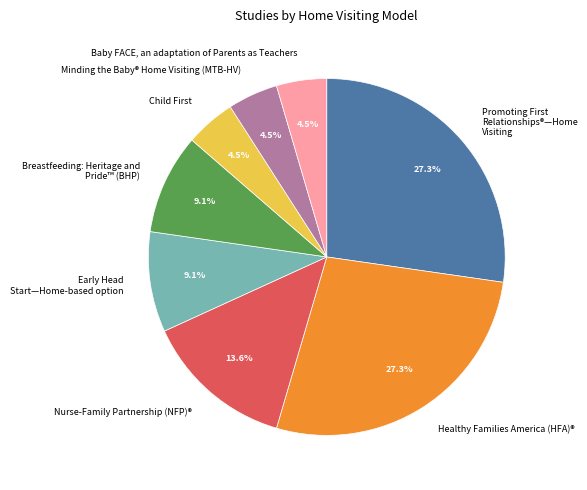

How much of the chart is everything except Baby FACE, an adaptation of Parents as Teachers?

95.5%